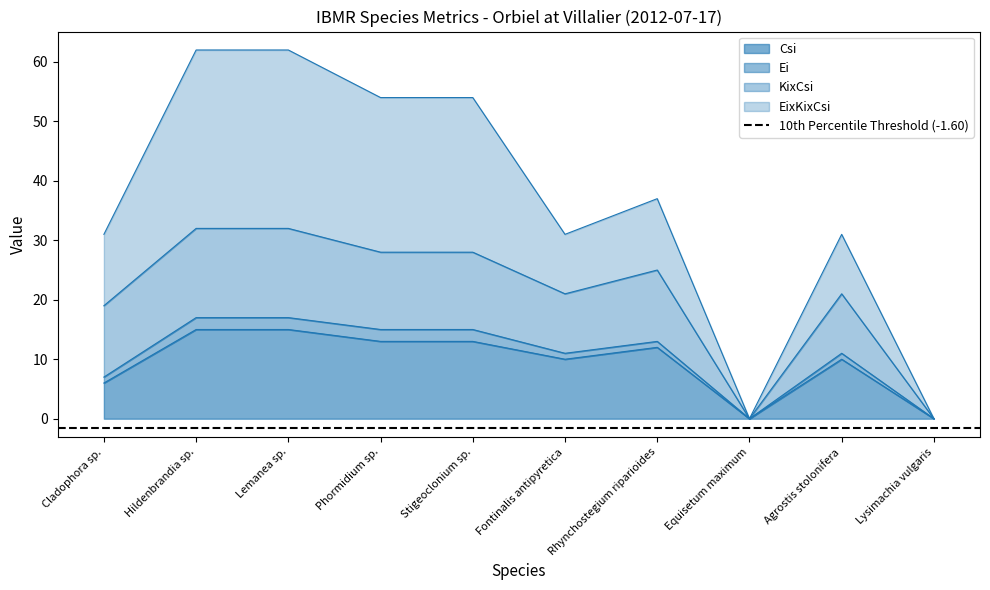

What is the value of the Csi point at the 3rd from the left?

15